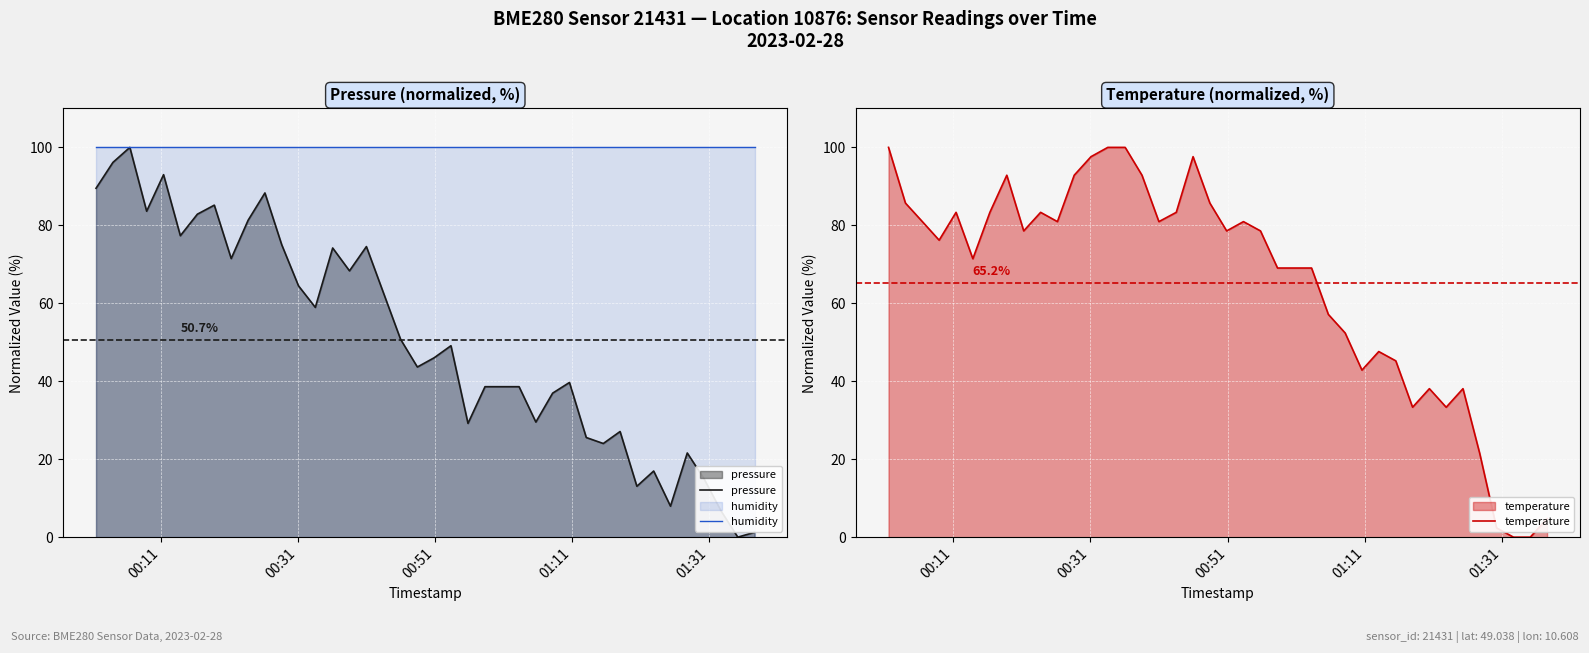

How many values in the temperature series are below 78?

19